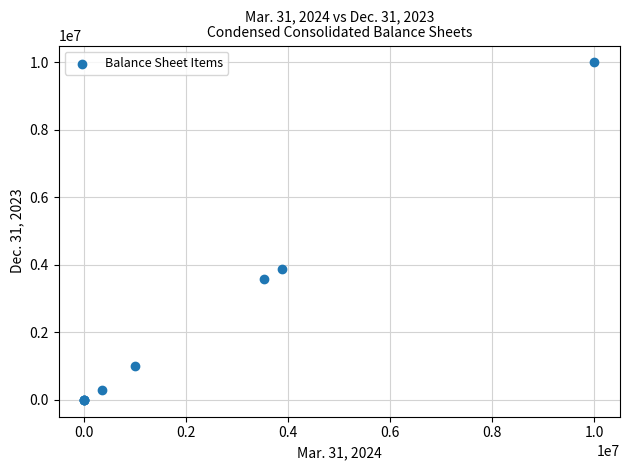

What Y value in the scatter plot is closest to 5000000?

3867082.0